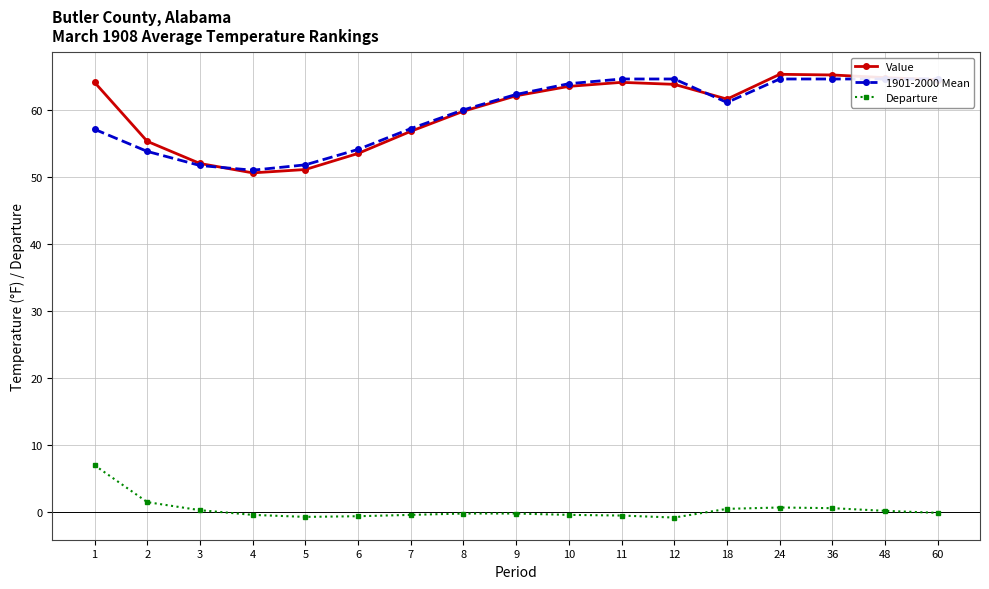

What is the difference between the maximum and second lowest values in the Value series?

14.2